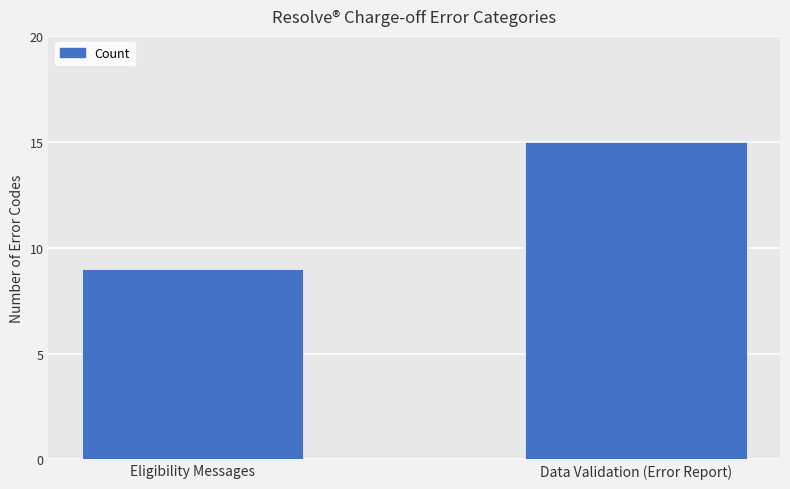

Reading left to right, what are all the values shown in this chart?

Eligibility Messages=9	Data Validation (Error Report)=15